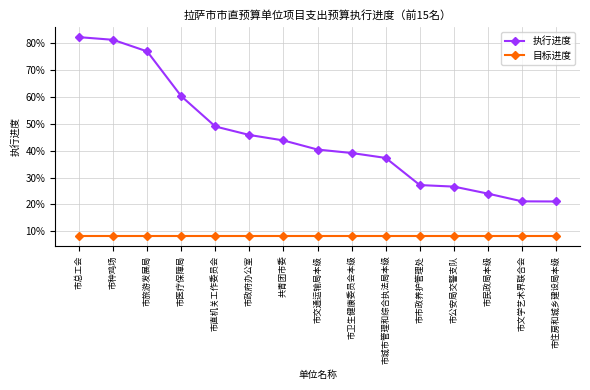

What are all the series names shown in the legend?

执行进度, 目标进度